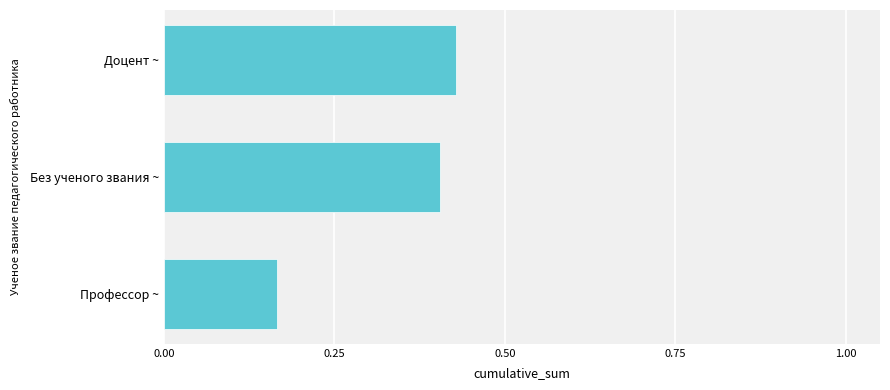

What is the average value?

0.3